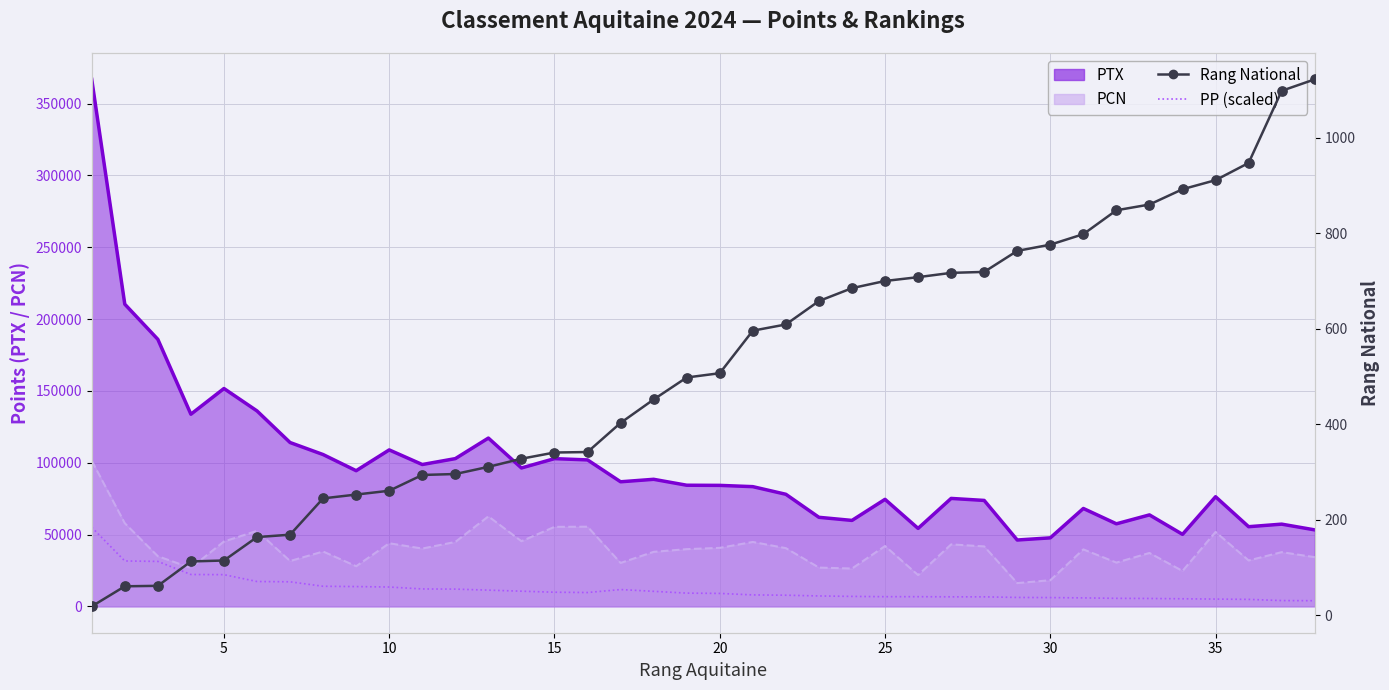

Is the value of PP (scaled) at 5 greater than the value of Rang National at 30?

Yes